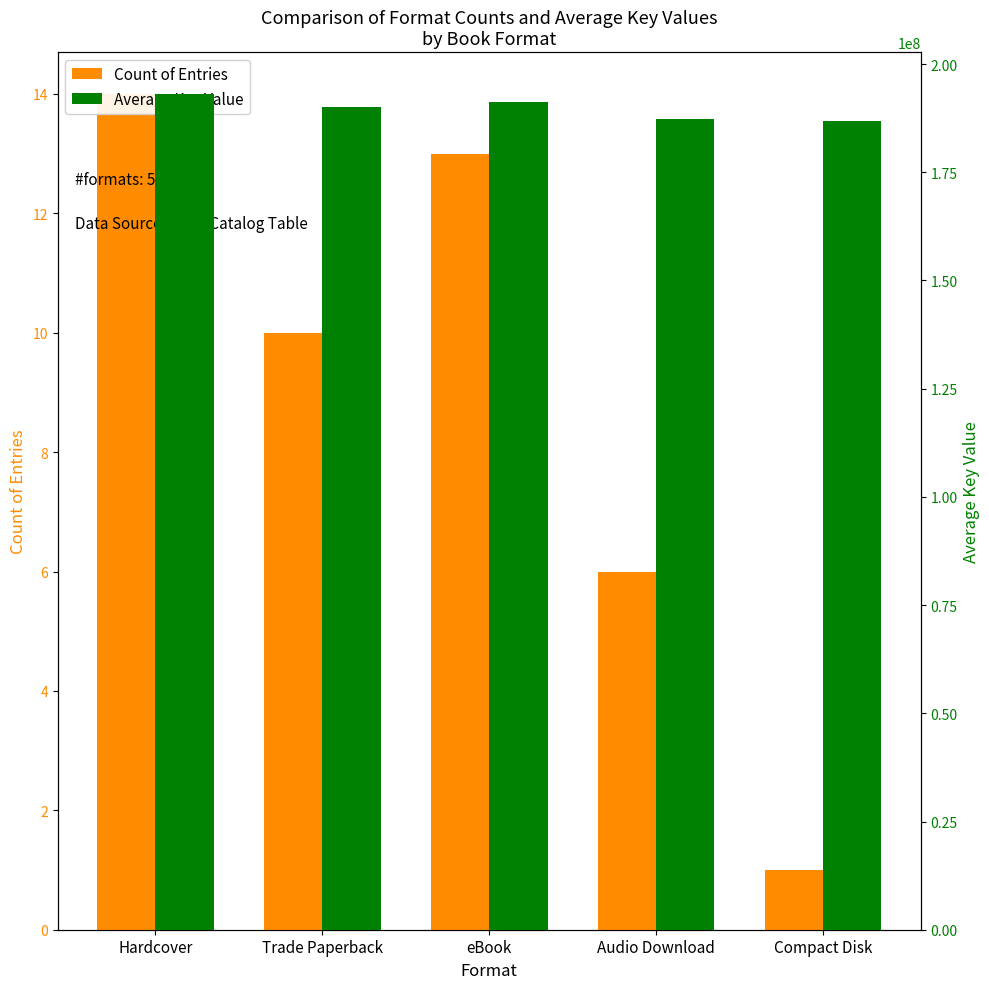

List the series in order of their overall mean, highest first.

Average Key Value, Count of Entries